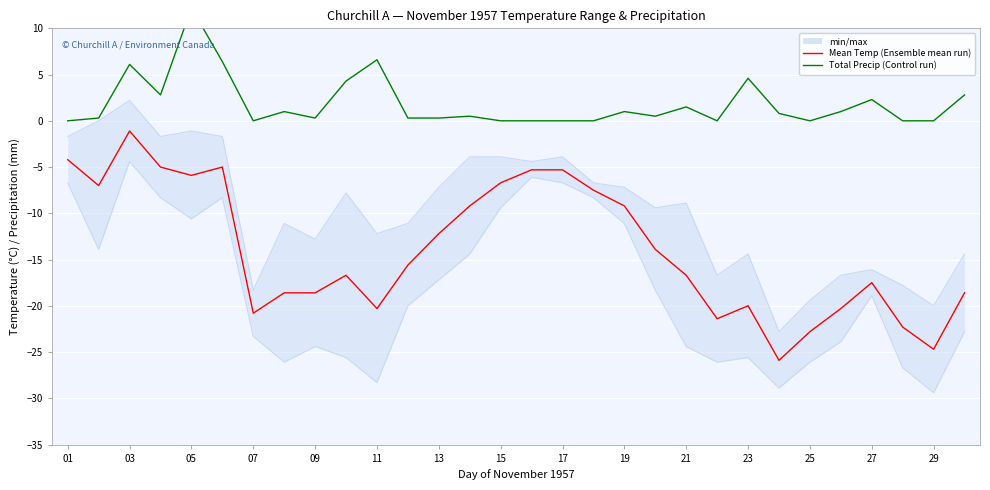

True or false: Mean Temp and Total Precip (mm) cross at least once.

False